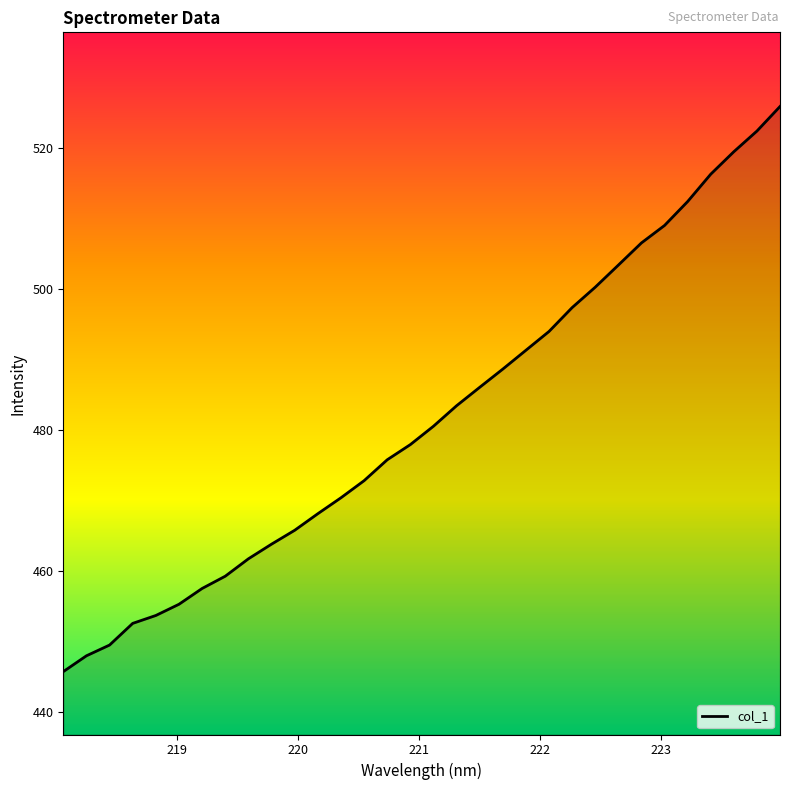

What is the smallest value displayed?

445.8